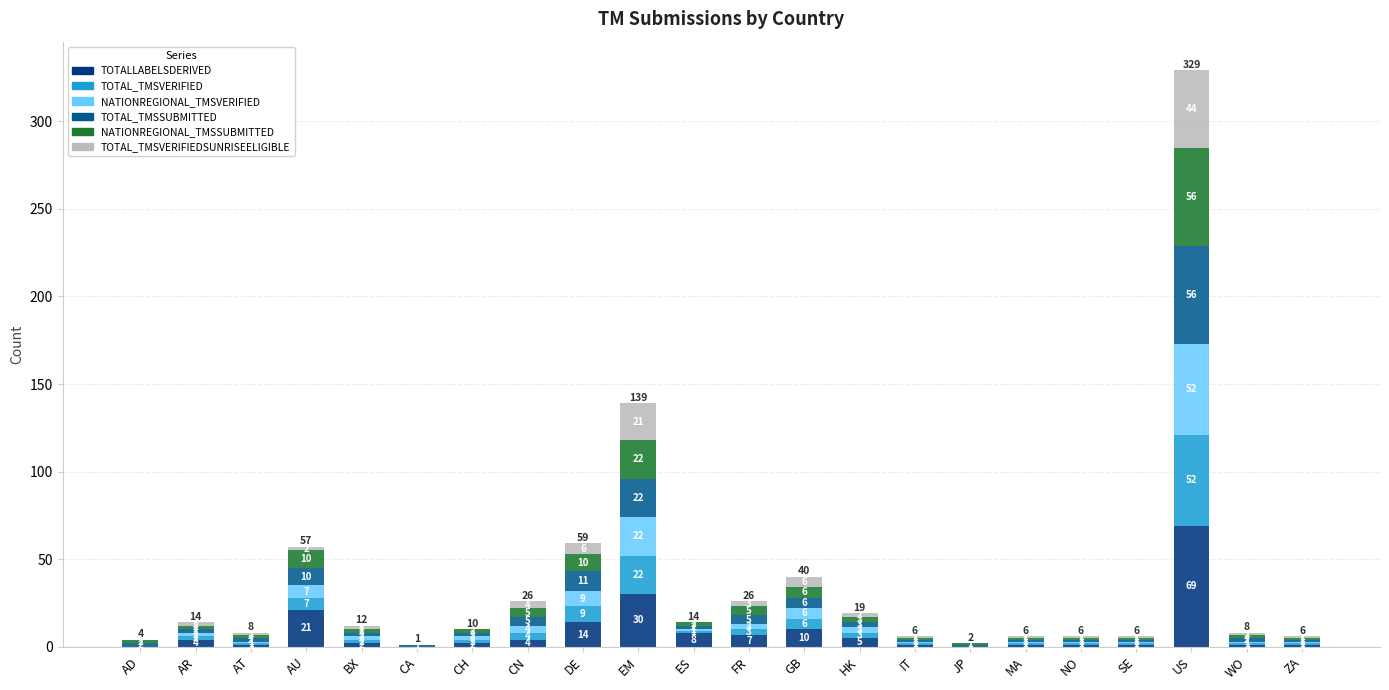

Which has a higher value, SE or BX?

BX